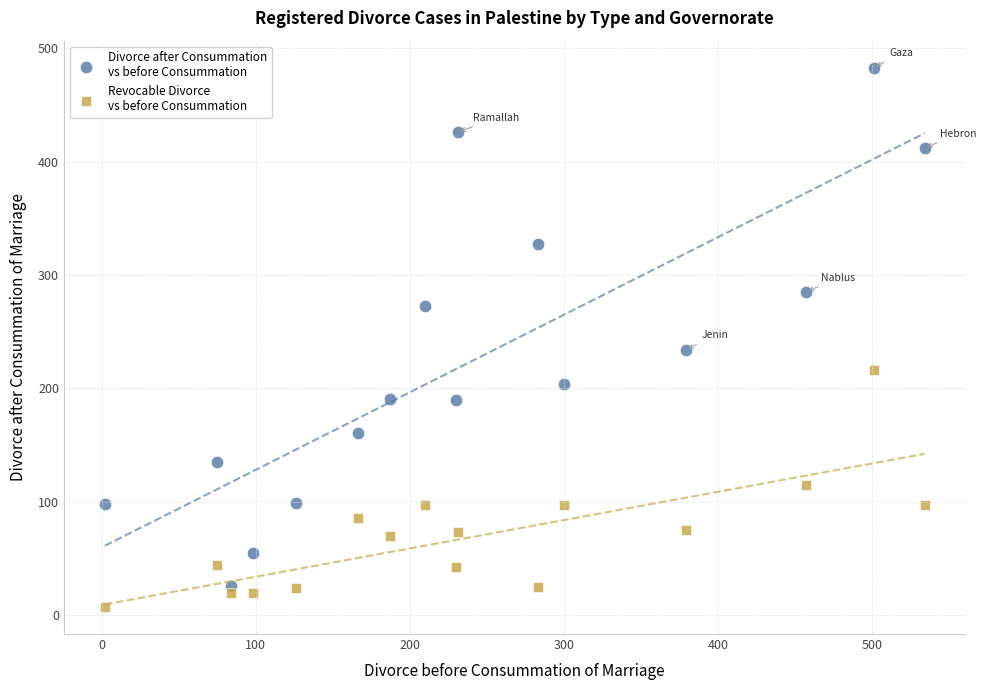

Which series has the widest spread of Y values?

Divorce after Consummation vs before Consummation